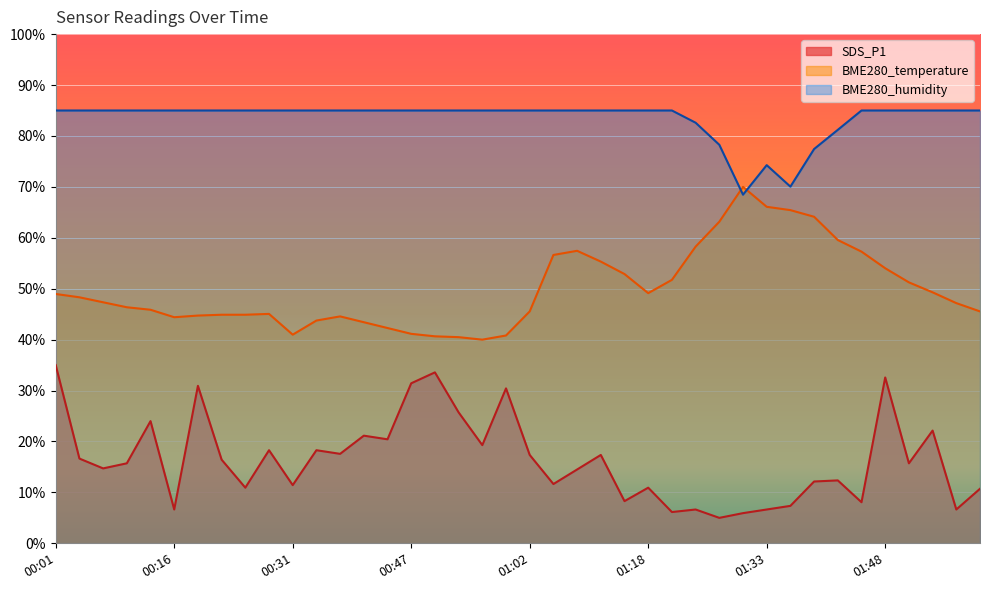

How many values in the SDS_P1 series exceed 15?

21